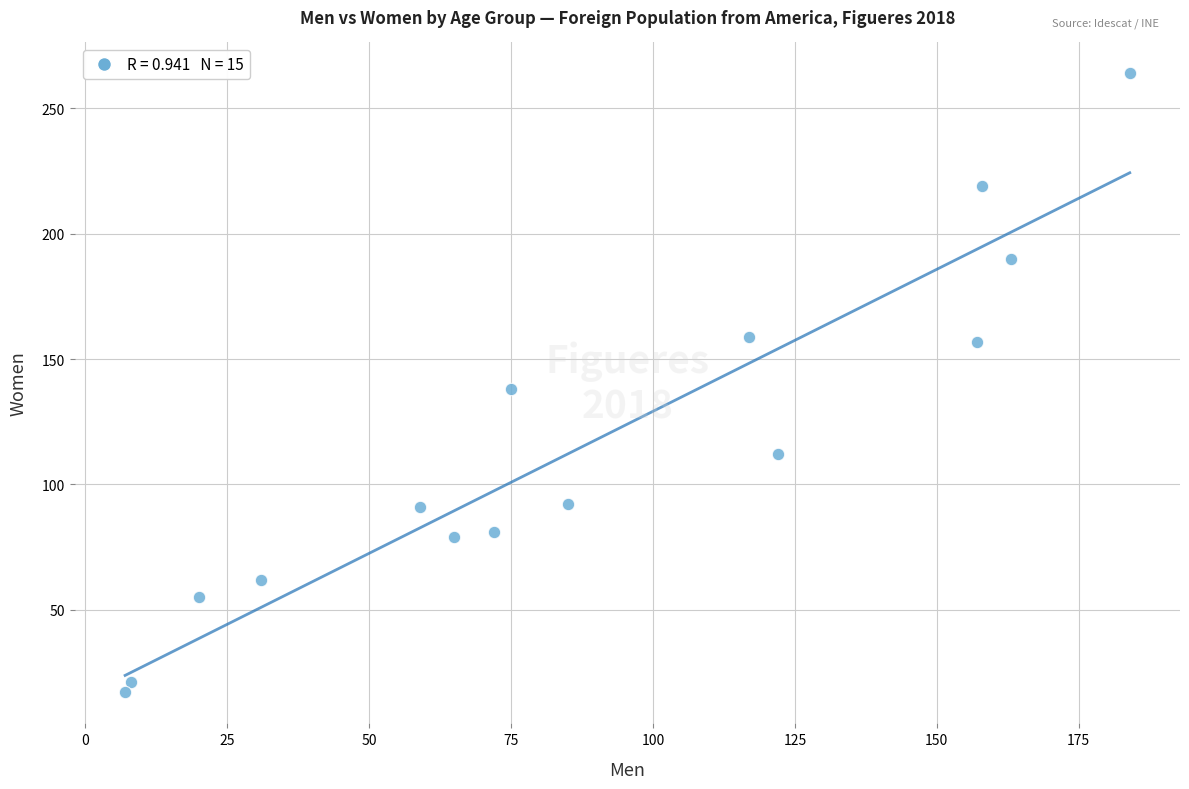

What is the range of Y values (max minus min)?

247